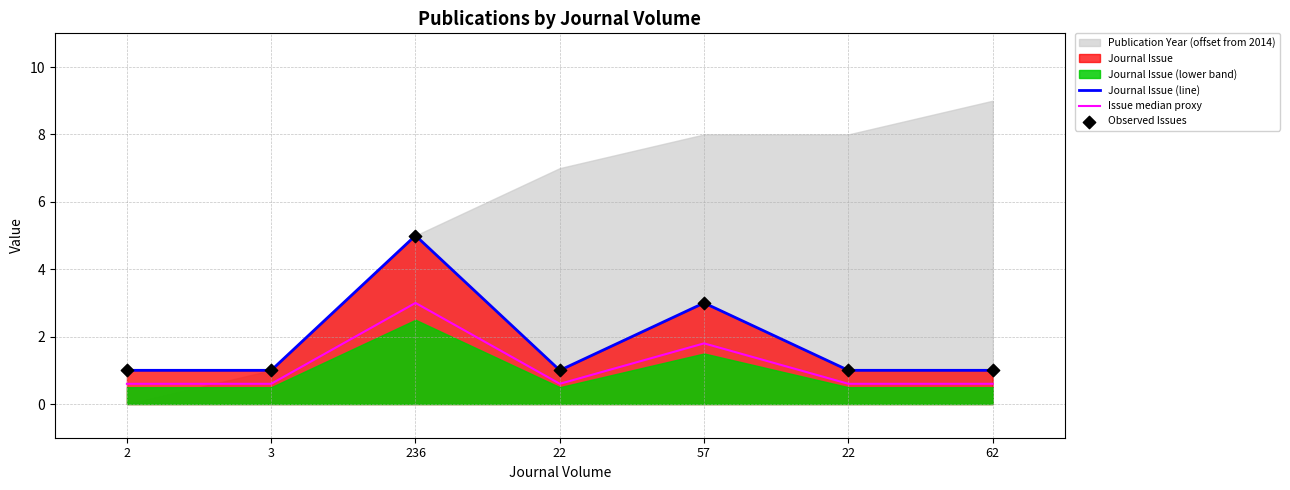

At which category is the sum across all series the highest?

236